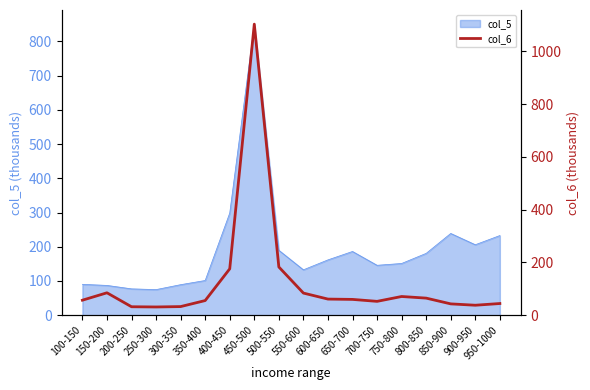

The chart shows a value of 52.5 at 700-750. True or false?

True